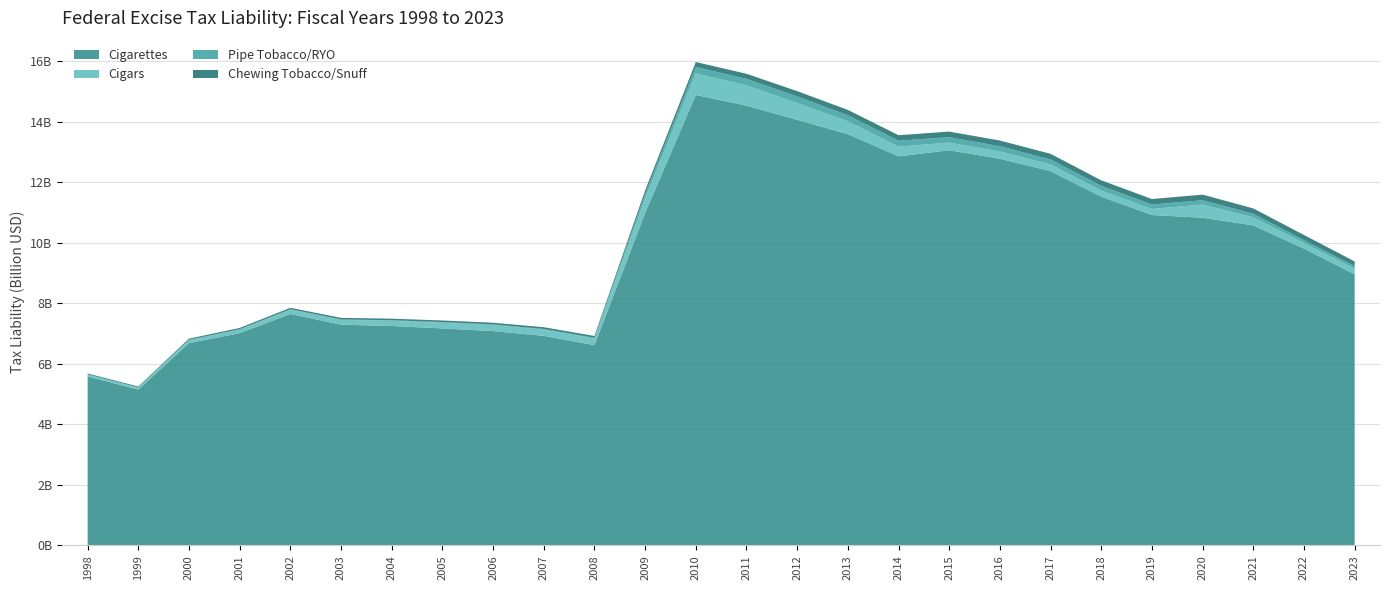

Reading left to right, list all the values displayed in this chart.

Cigarettes: 1998=5583835784.3	1999=5148512036.4	2000=6684351907.6	2001=7012881653.6	2002=7646643284.9	2003=7293983789.4	2004=7249981345.0	2005=7169696152.1	2006=7081426525.5	2007=6924788677.2	2008=6615888075.5	2009=10982083102.6	2010=14883989964.9	2011=14531363146.7	2012=14062549325.5	2013=13589577394.1	2014=12855258129.3	2015=13056958708.5	2016=12776329511.0	2017=12366864096.1	2018=11521844151.6	2019=10917132092.7	2020=10827134233.5	2021=10573326225.6	2022=9805822493.9	2023=8956629174.5
Cigars: 1998=62790593.9	1999=67778677.2	2000=94043757.8	2001=114613628.0	2002=139613977.4	2003=154252220.2	2004=170914122.4	2005=187922089.0	2006=198221570.7	2007=204169586.3	2008=217489145.8	2009=477926117.6	2010=711882845.8	2011=668980249.7	2012=555782865.7	2013=424973715.3	2014=321405538.4	2015=252483524.5	2016=240348856.7	2017=220866641.8	2018=204184040.2	2019=200757550.7	2020=433453285.8	2021=267576662.7	2022=184848034.2	2023=182839250.5
Pipe Tobacco/RYO: 1998=3697607.5	1999=3916619.2	2000=12510932.0	2001=14141326.1	2002=15477745.7	2003=18236082.4	2004=17797830.2	2005=20006675.1	2006=21629097.0	2007=22141691.4	2008=25585686.6	2009=158138925.8	2010=211782086.2	2011=216015248.4	2012=220076343.3	2013=196173984.7	2014=196404766.5	2015=178945398.6	2016=172225491.3	2017=162752538.9	2018=153367155.4	2019=148039039.4	2020=145167713.4	2021=115201966.2	2022=95354433.4	2023=87191466.9
Chewing Tobacco/Snuff: 1998=29876078.0	1999=29852763.6	2000=40242875.5	2001=43570963.1	2002=49503597.5	2003=52094327.5	2004=53422045.1	2005=54553967.7	2006=56313414.6	2007=58403355.3	2008=61060920.4	2009=111299859.8	2010=163403417.7	2011=167548554.4	2012=171767807.7	2013=179402575.3	2014=181599161.4	2015=184214842.8	2016=189472522.3	2017=188654778.9	2018=183952664.2	2019=178555406.4	2020=185147506.4	2021=178855048.5	2022=170810100.4	2023=156485115.7